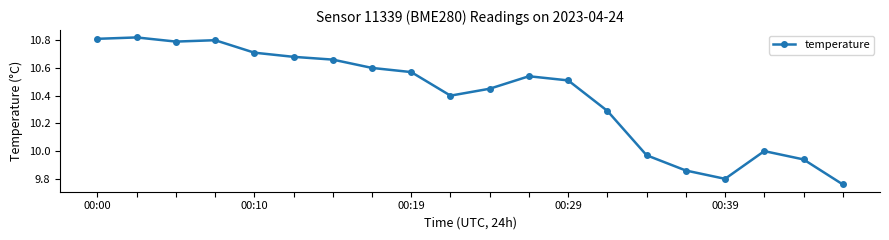

What is the difference between the maximum and minimum values?

1.1